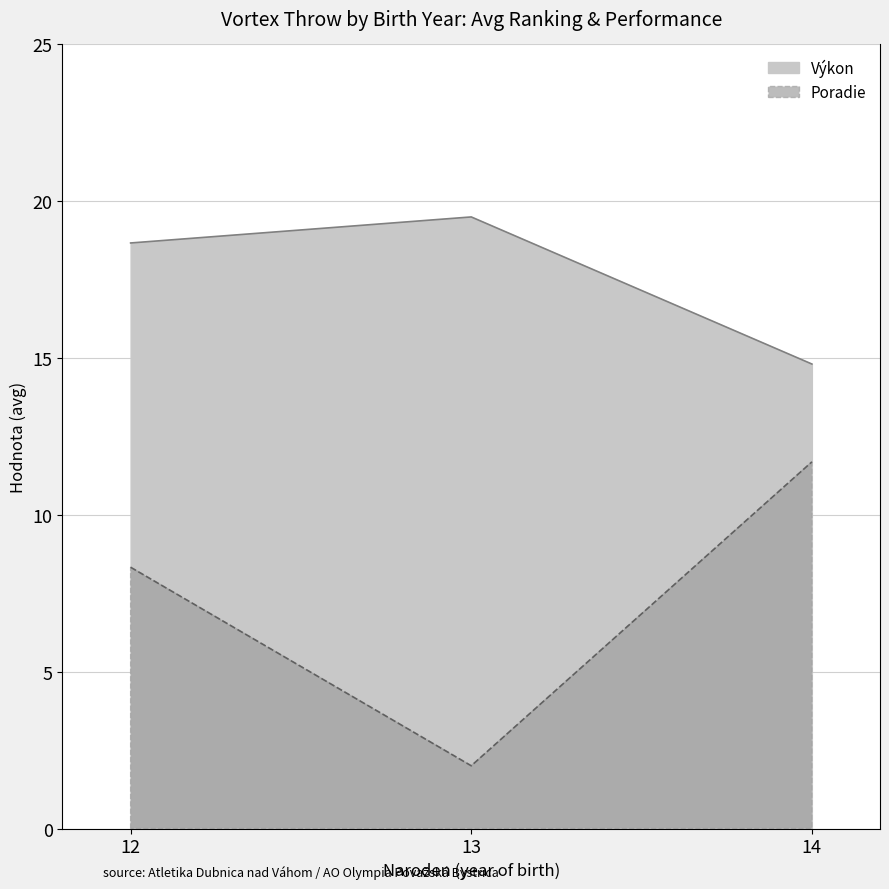

What is the value of the Poradie point at the 1st from the left?

8.3